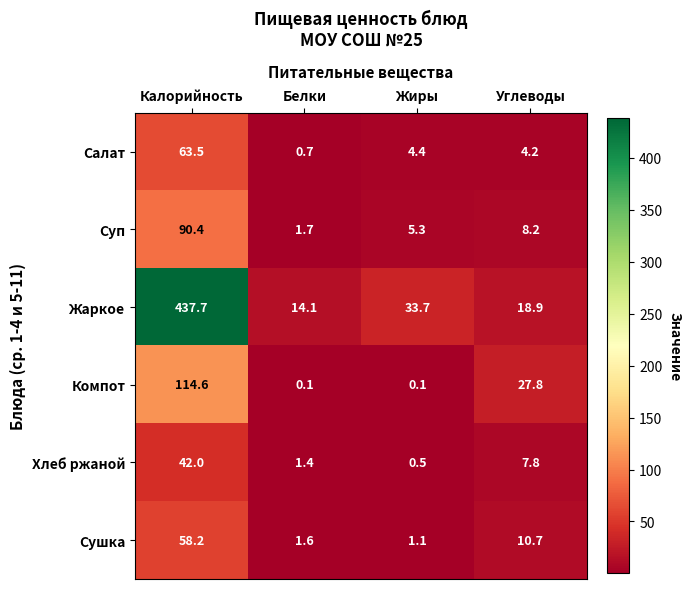

At which category is the sum across all series the highest?

Калорийность